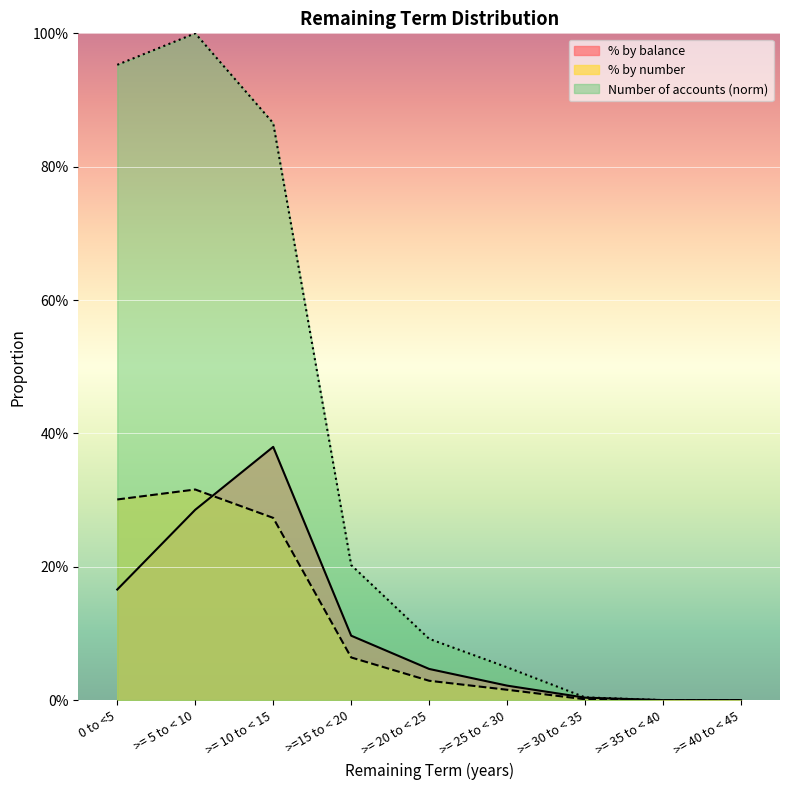

Which has a higher value, >= 20 to < 25 or >= 30 to < 35?

>= 20 to < 25